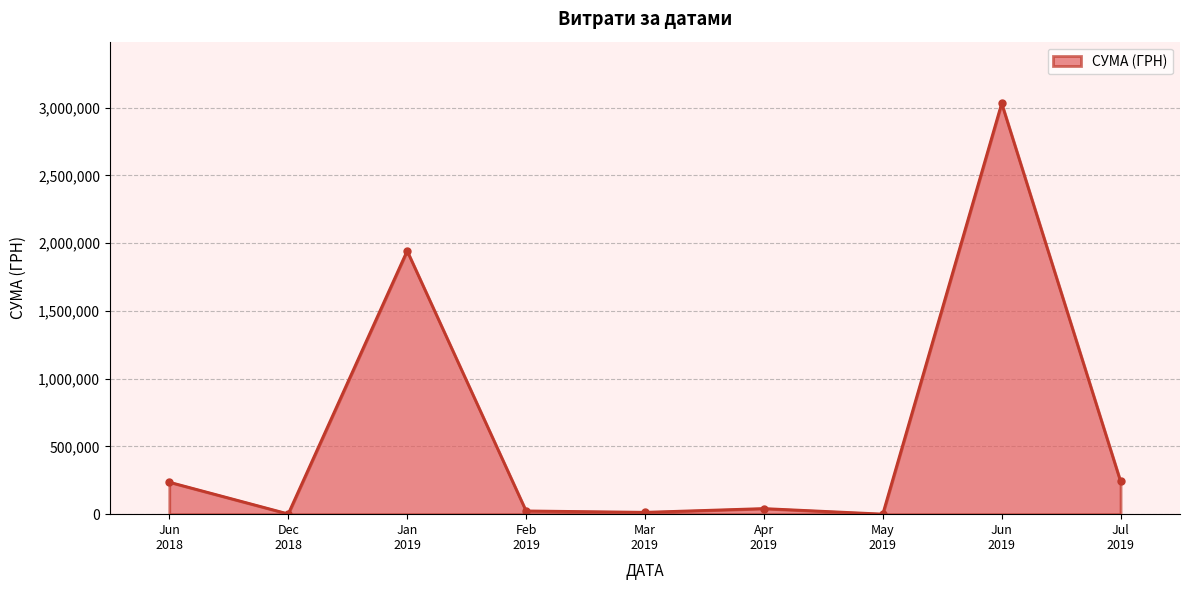

What is the average value?

614967.6